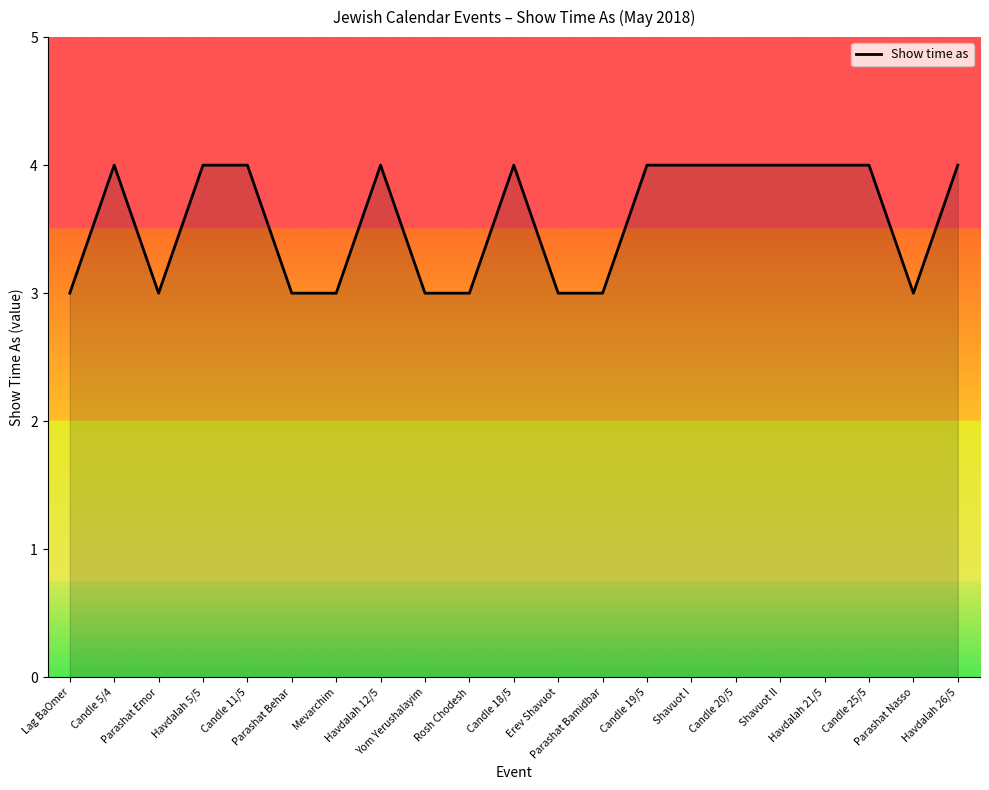

What is the ratio of the value at Parashat Behar to the value at Rosh Chodesh?

1.0